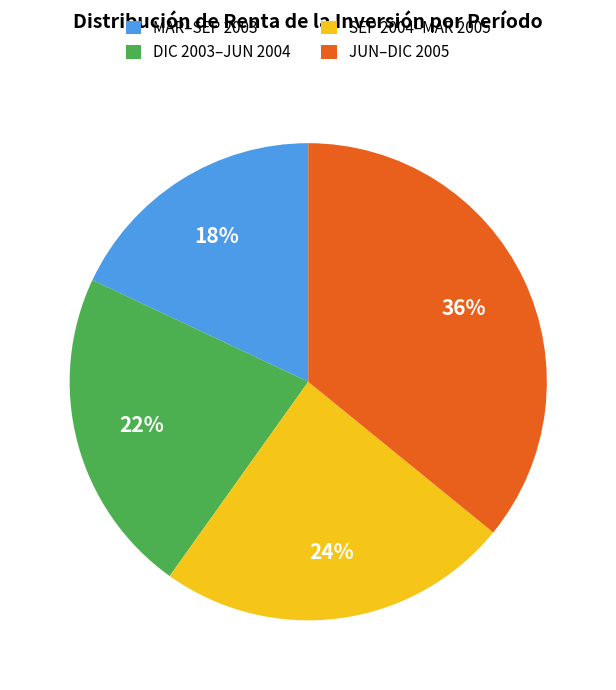

Rank the categories by value from highest to lowest.

JUN–DIC 2005, SEP 2004–MAR 2005, DIC 2003–JUN 2004, MAR–SEP 2003